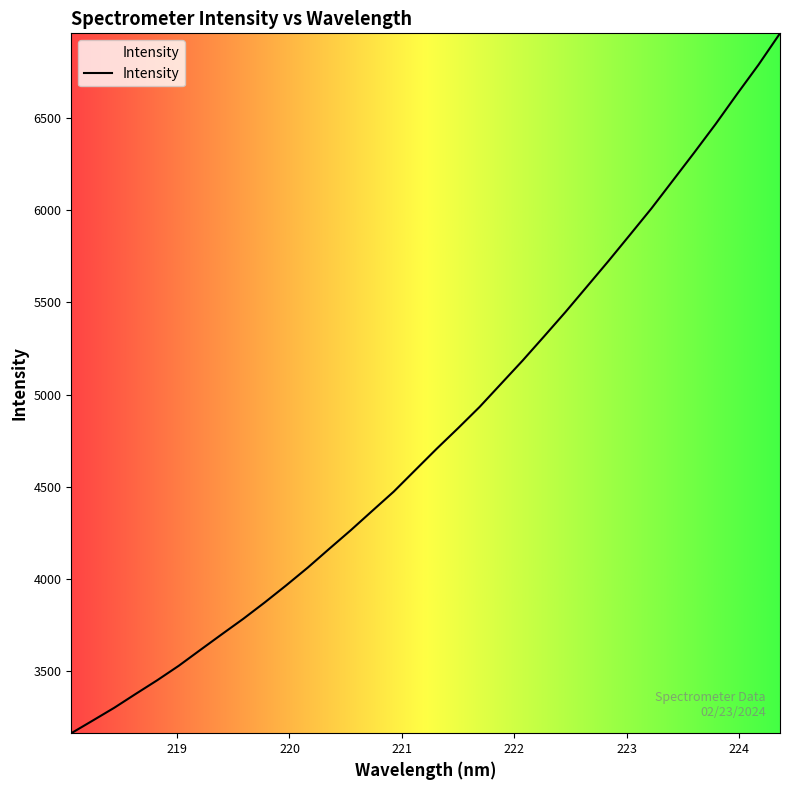

What is the maximum value shown in the chart?

6960.6